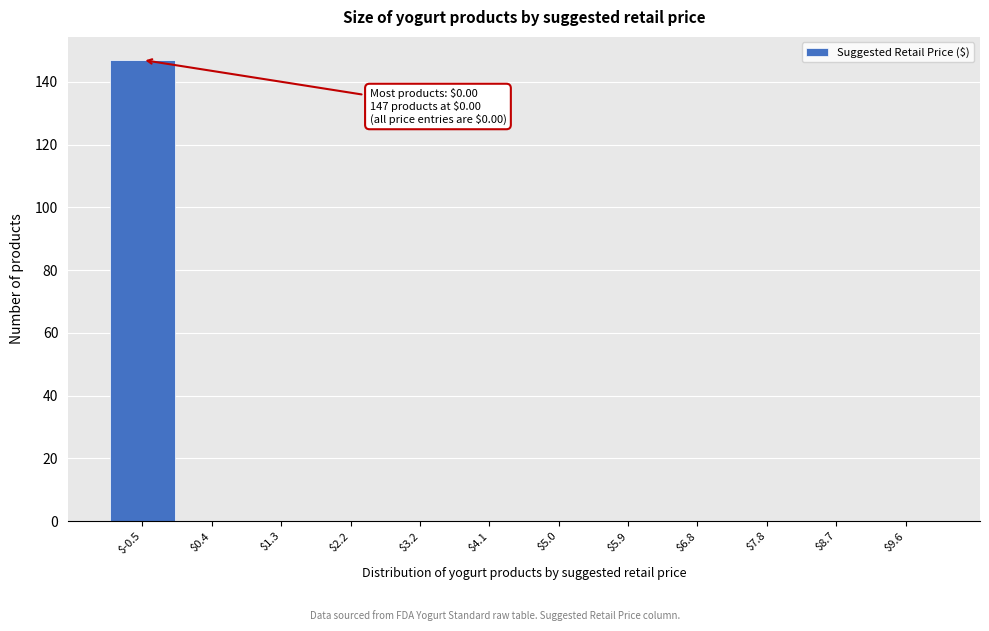

What is the maximum value shown in the chart?

147